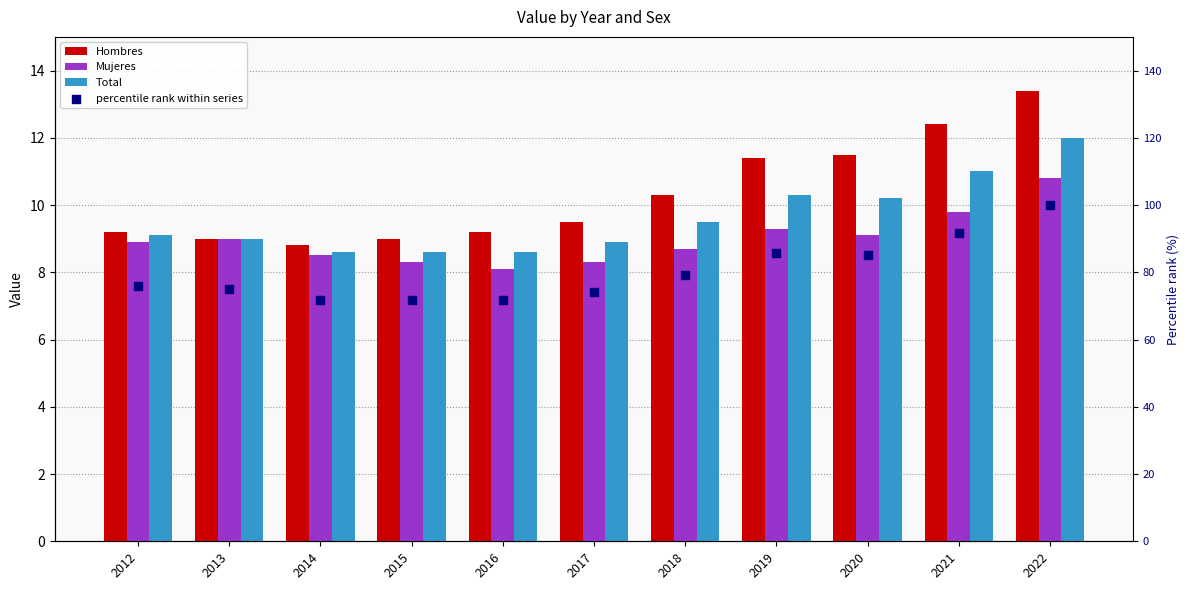

What is the total value across all series at 2018?

107.7